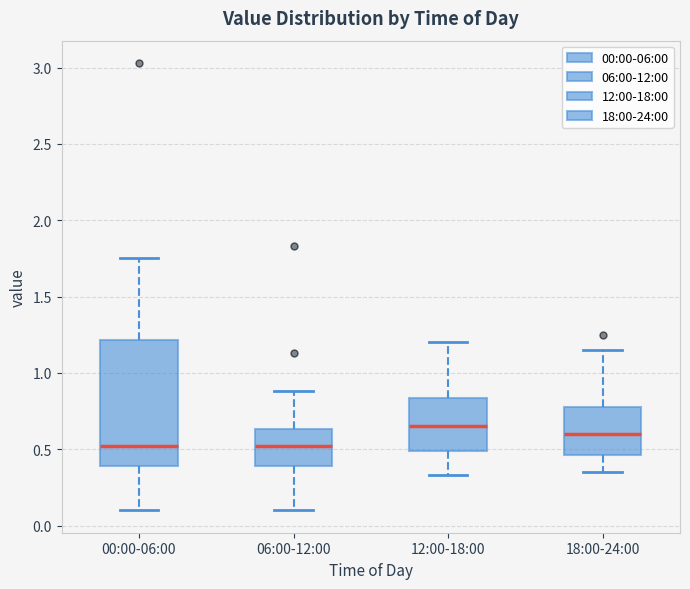

Which box's median line is the highest?

12:00-18:00